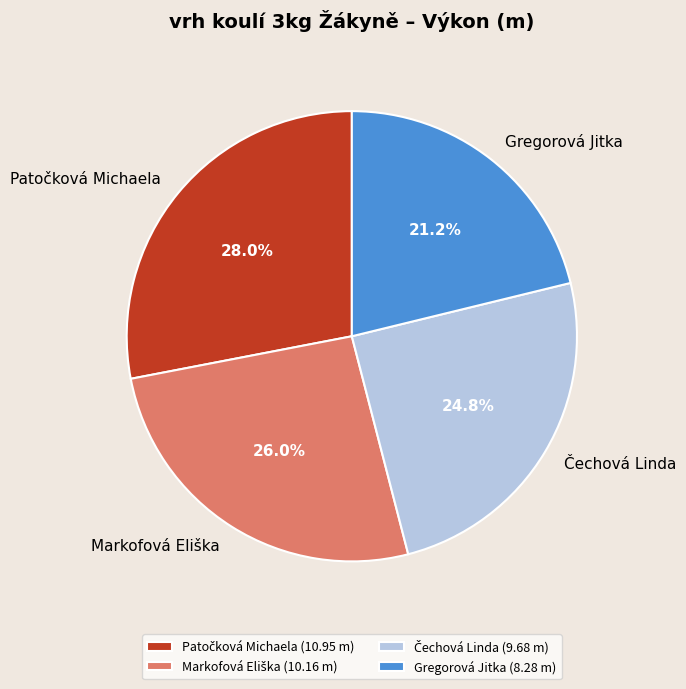

Does Gregorová Jitka (8.28 m) account for over 50% of the chart?

No